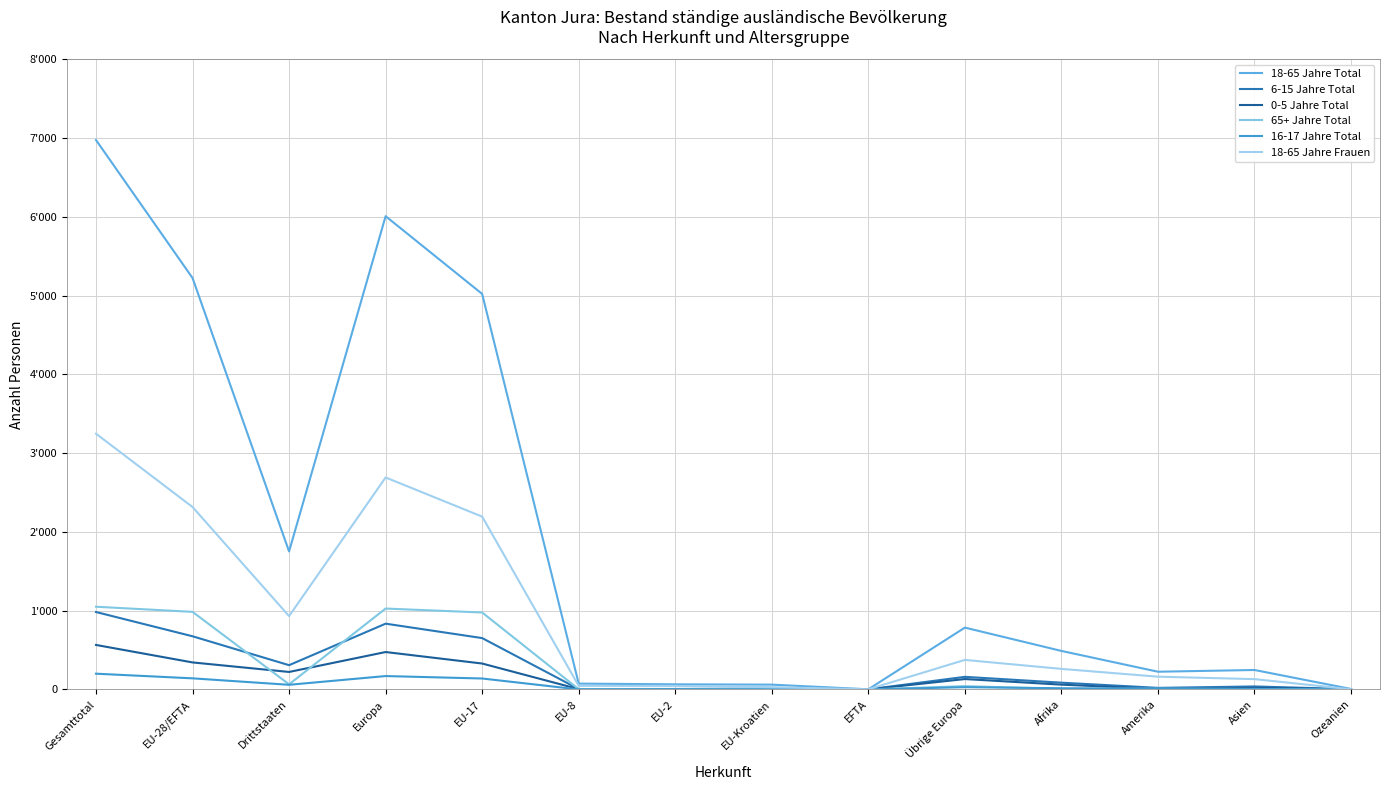

At which category is the sum across all series the highest?

Gesamttotal